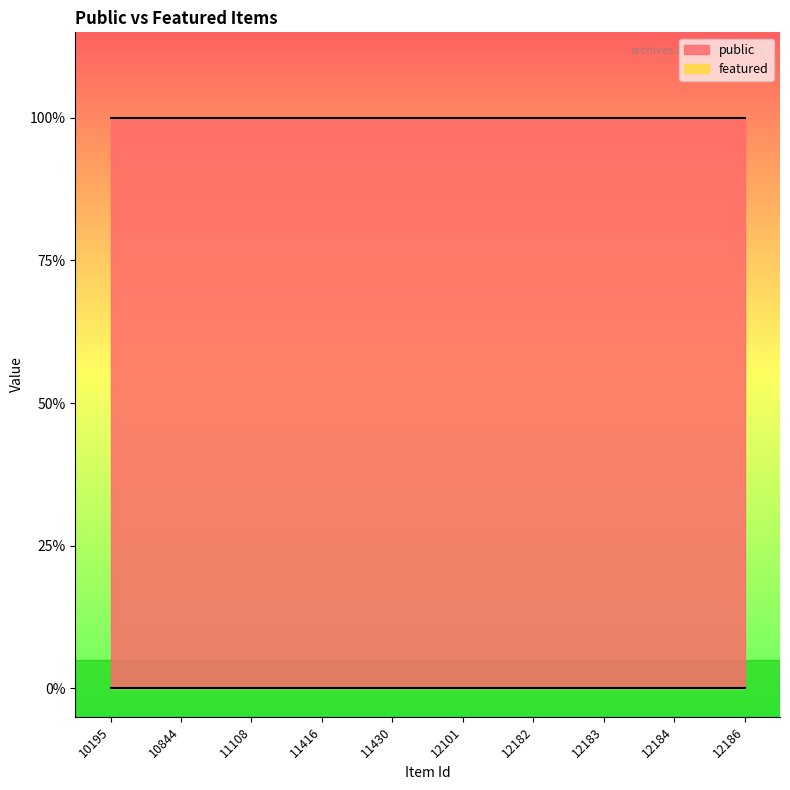

Between 11108 and 12182, which is larger?

11108